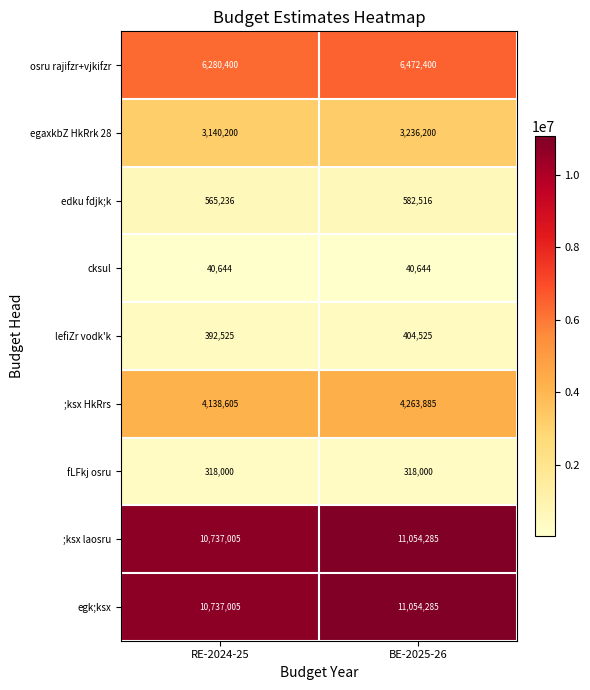

Count the number of data series in this chart.

9